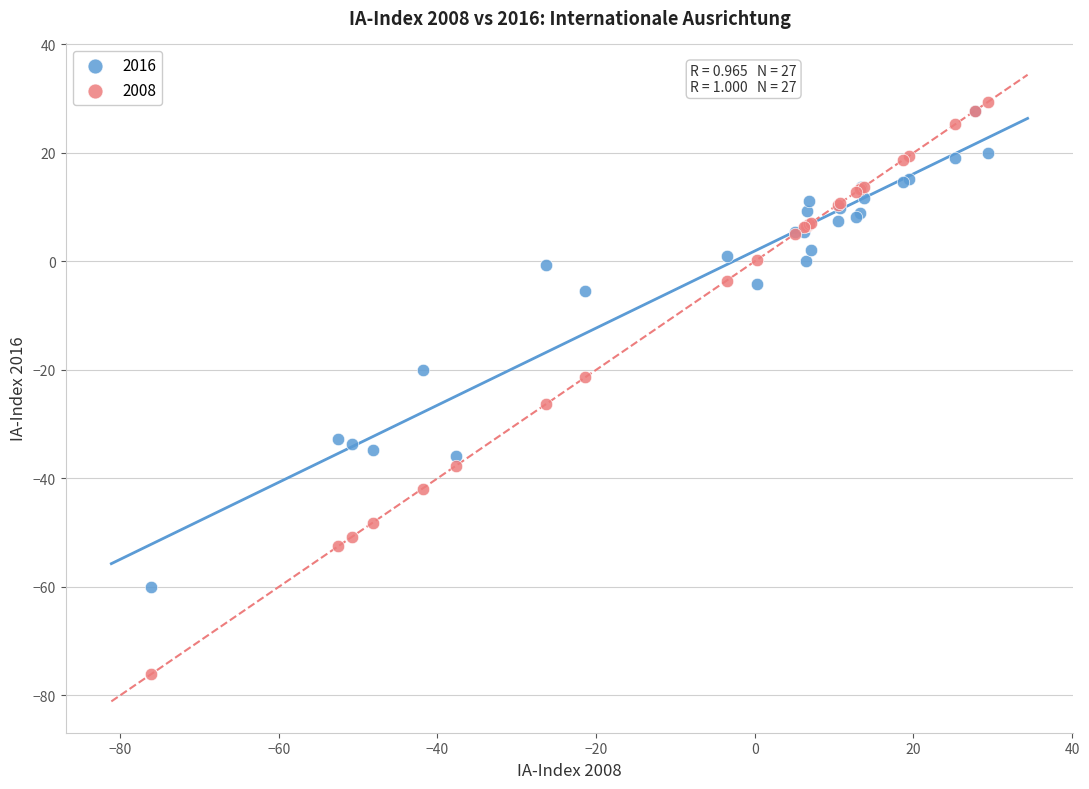

What are all the series names shown in the legend?

2016, 2008